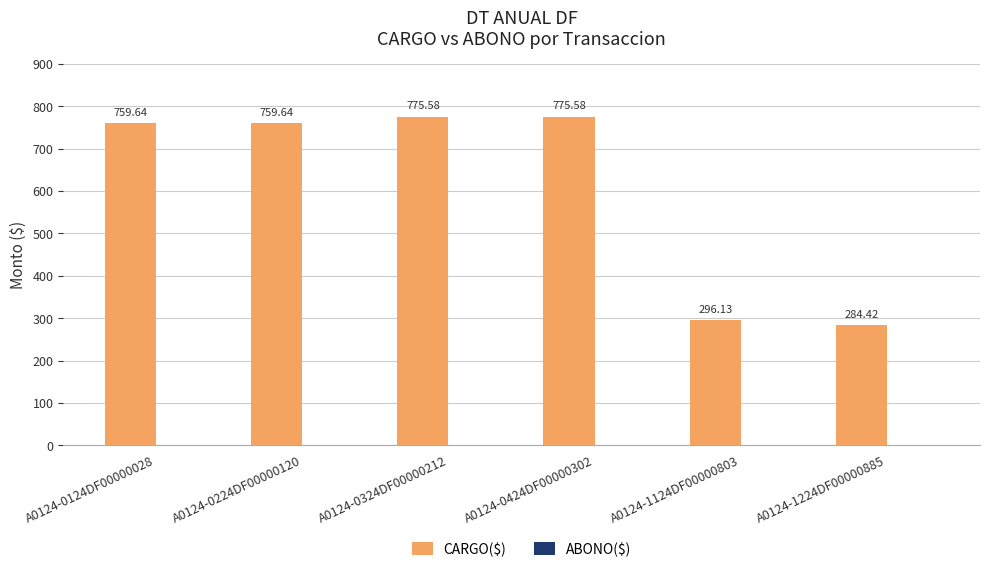

What is the difference between the values at A0124-1124DF00000803 and A0124-0124DF00000028?

463.5